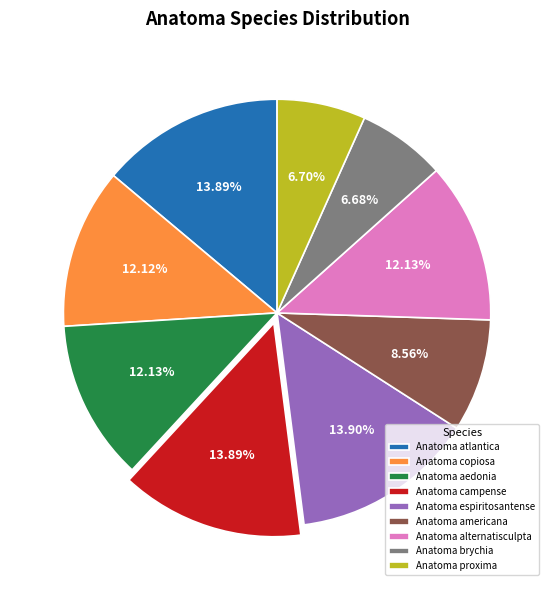

What percentage is NOT represented by Anatoma alternatisculpta?

87.9%